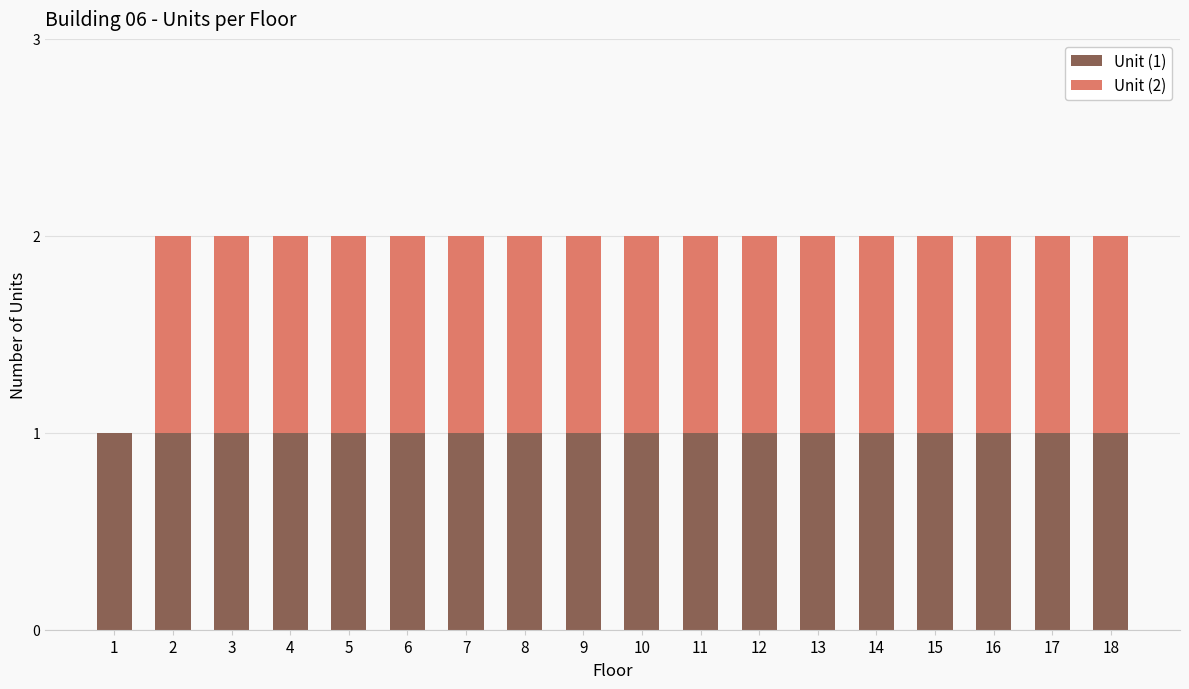

Is it true that Unit (1) equals 1 at 2?

True